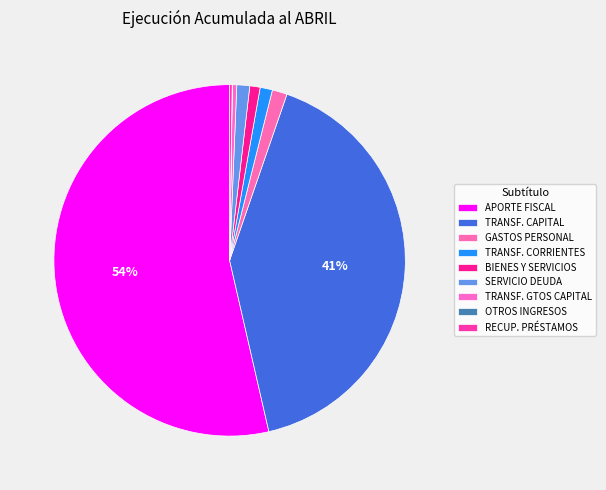

To the nearest percent, what is the difference between the largest and smallest slice percentages?

54%